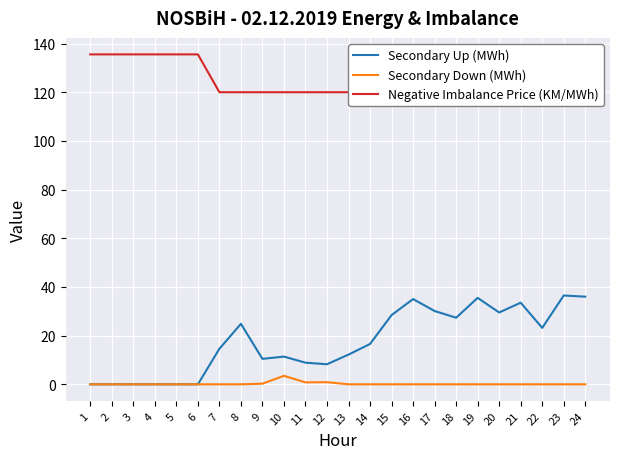

True or false: Secondary Up (MWh) and Negative Imbalance Price (KM/MWh) cross at least once.

False